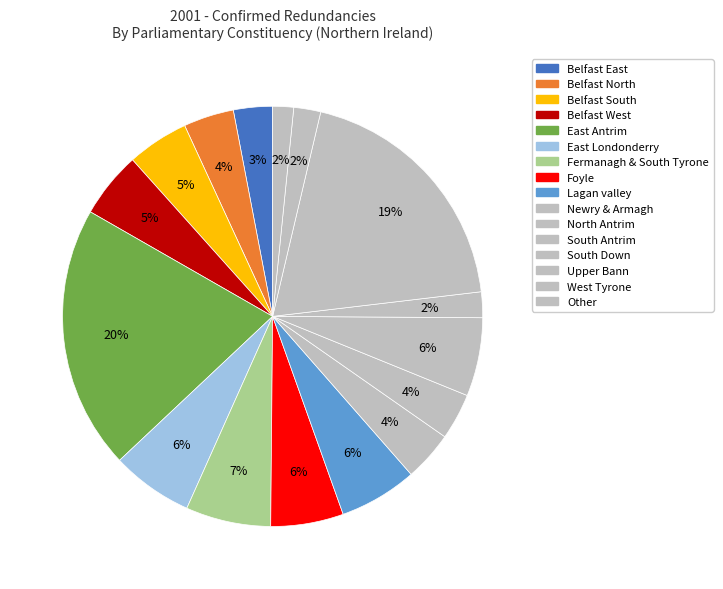

How many segments does this pie chart have?

16